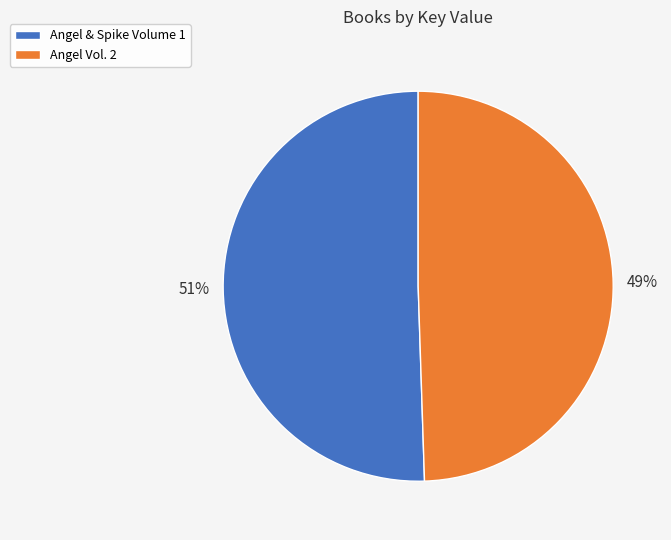

Rank the categories by value from highest to lowest.

Angel & Spike Volume 1, Angel Vol. 2